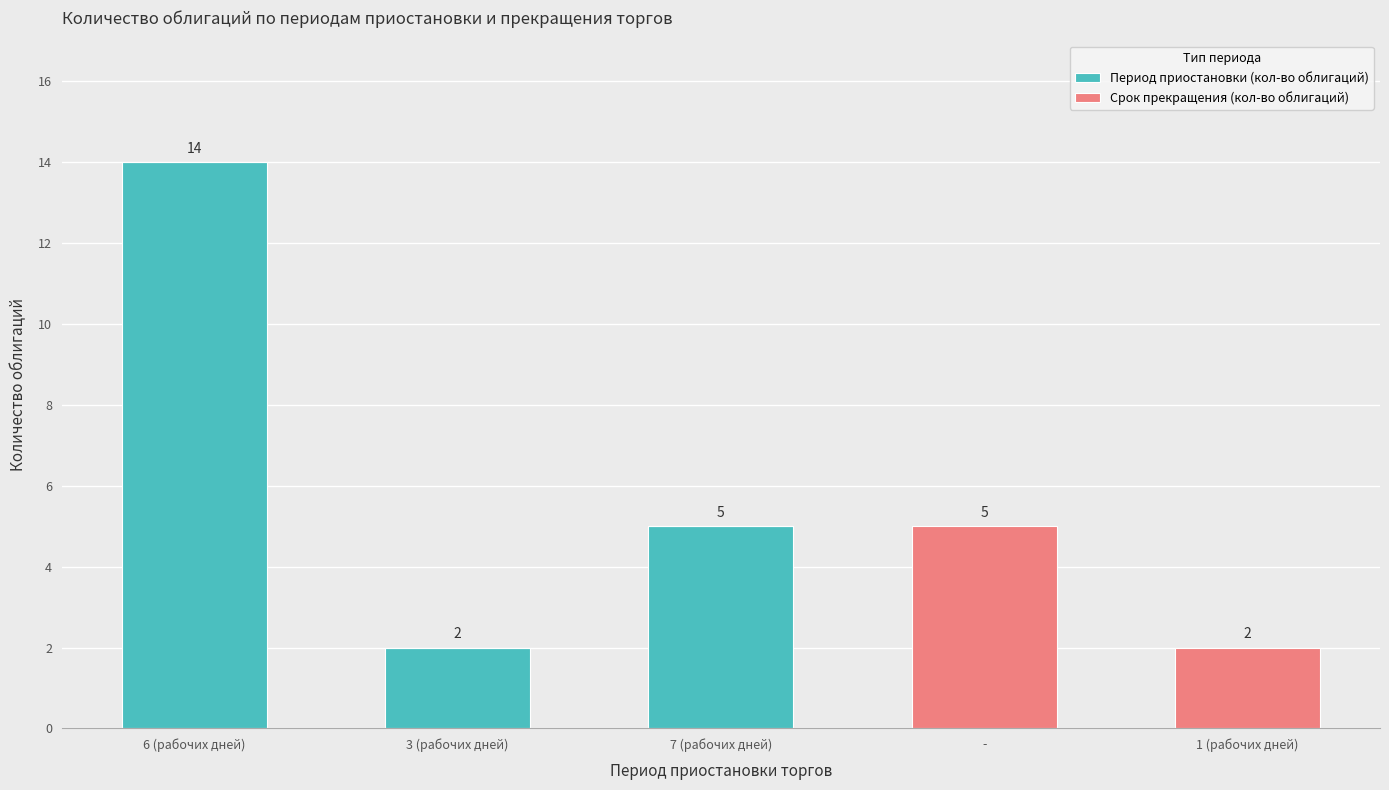

At which category is the sum across all series the highest?

6 (рабочих дней)